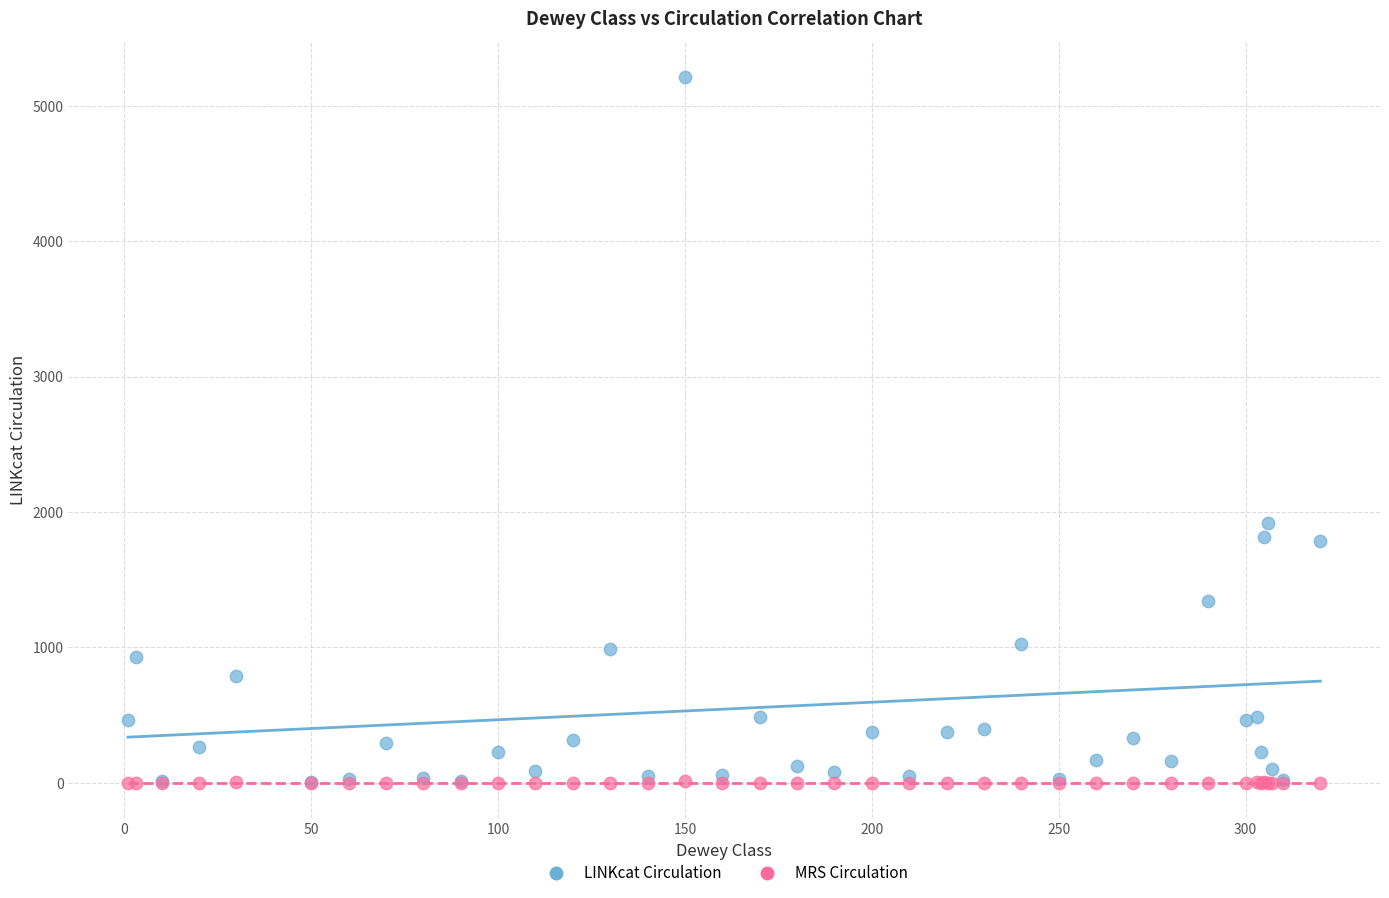

Across all series, what Y value is closest to 2608?

1916